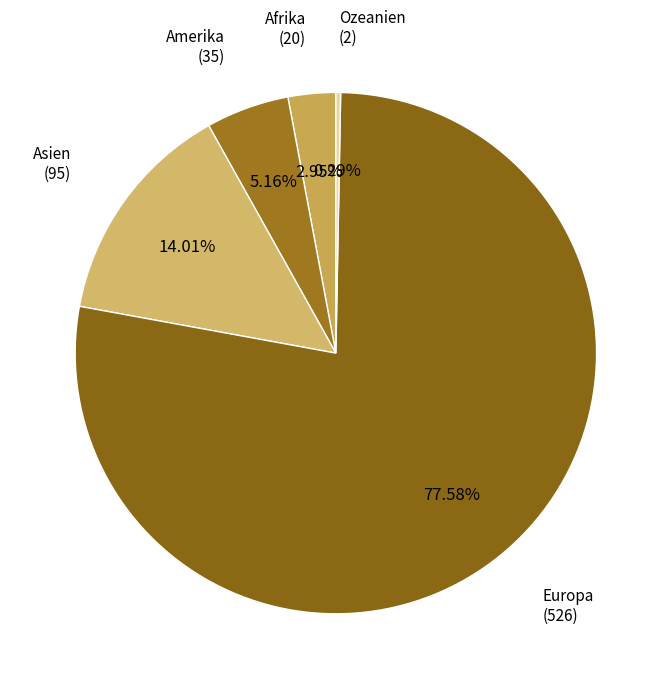

Count the number of slices in the pie.

5